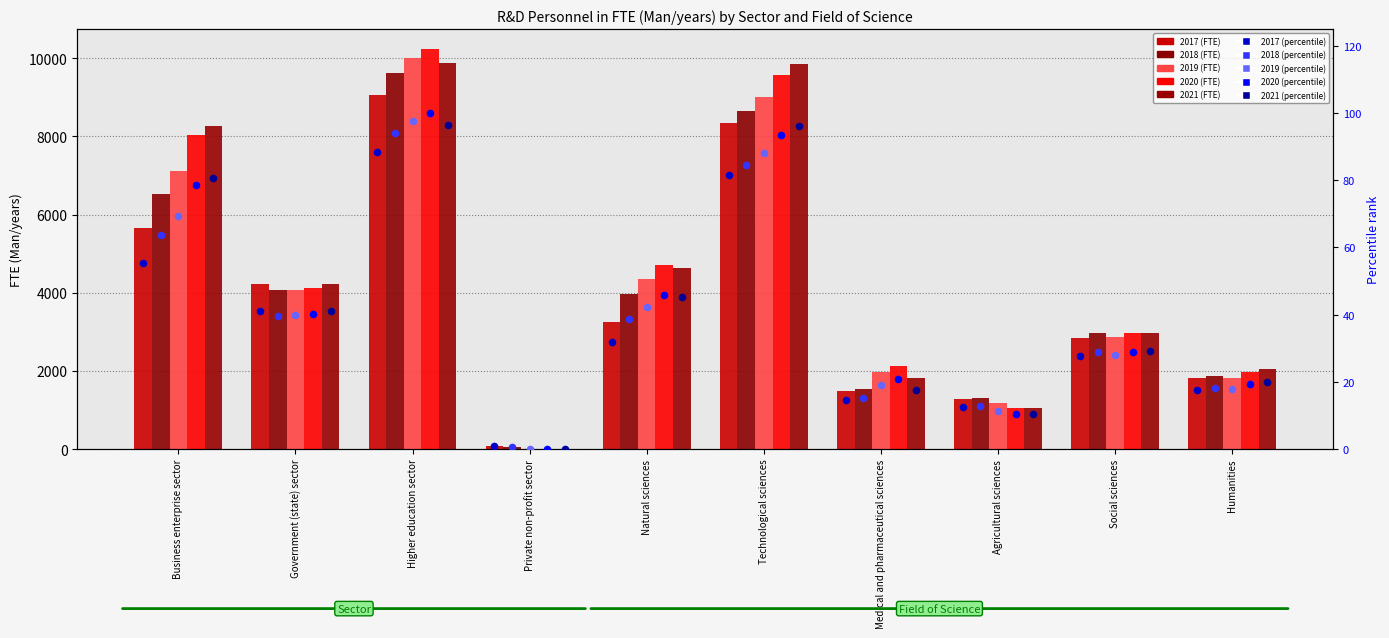

Is the value of 2019 (percentile) at Government (state) sector greater than the value of 2020 (percentile) at Medical and pharmaceutical sciences?

Yes